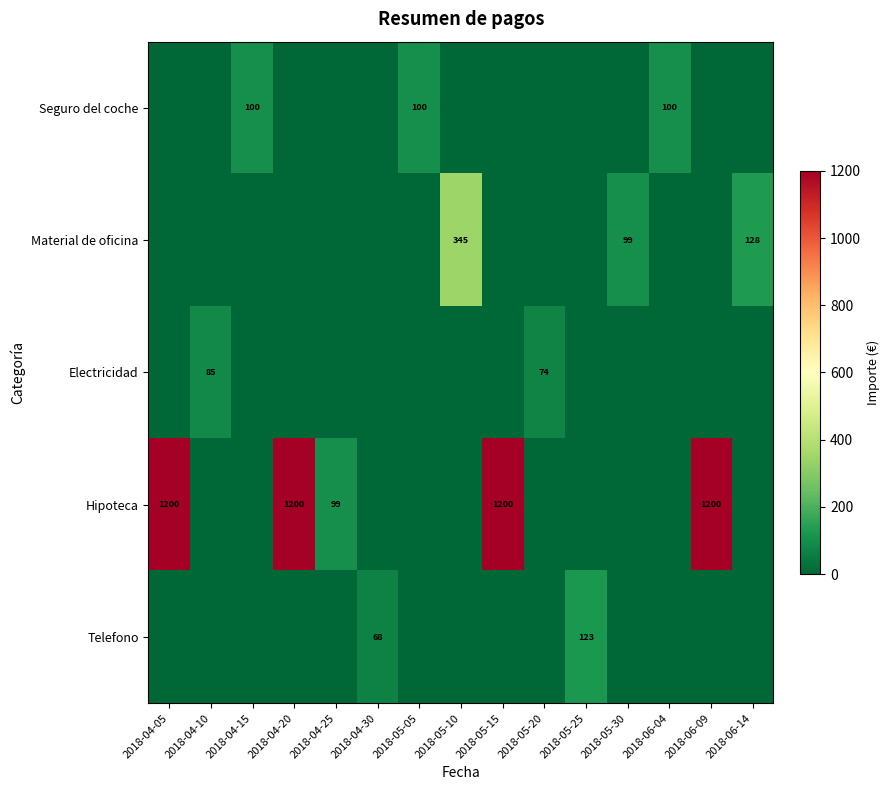

At which category is the sum across all series the highest?

2018-04-05